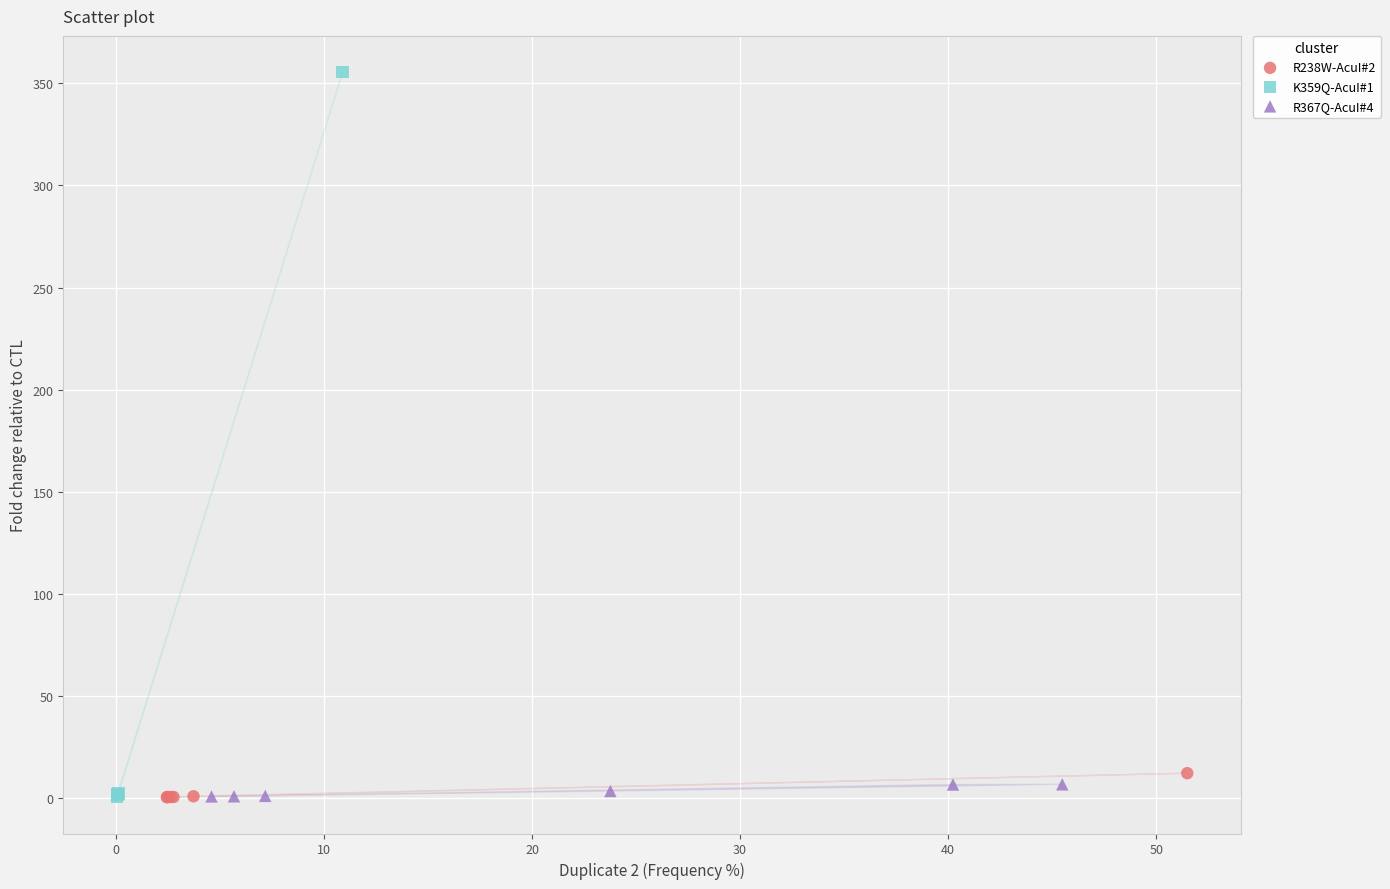

Which series contains the highest Y value?

K359Q-AcuI#1